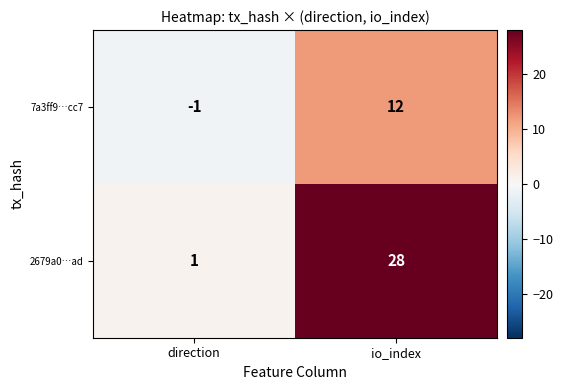

Rank the series at direction from lowest to highest value.

7a3ff9…cc7, 2679a0…ad